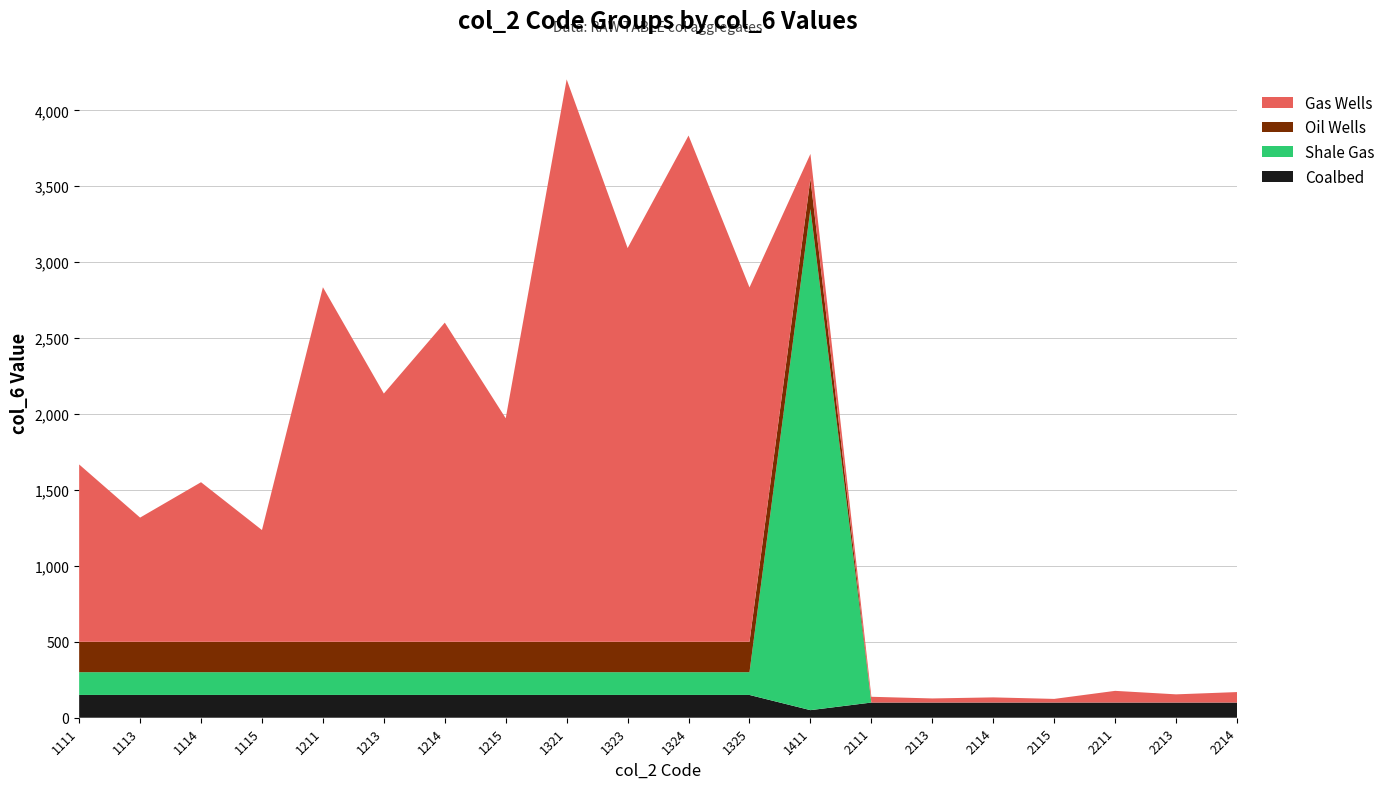

What is the highest value of the Coalbed series?

150